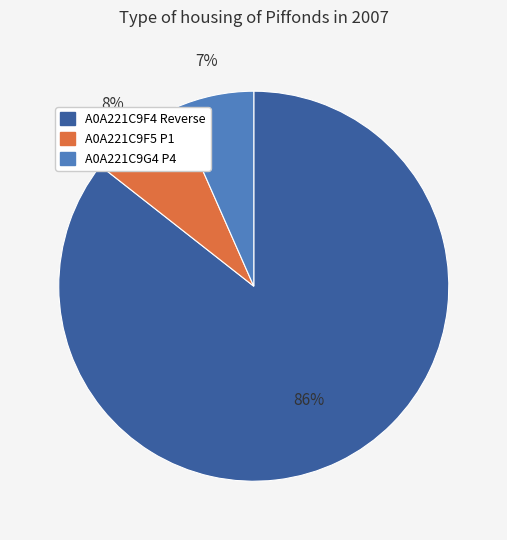

To the nearest percent, what is the average slice percentage?

33%